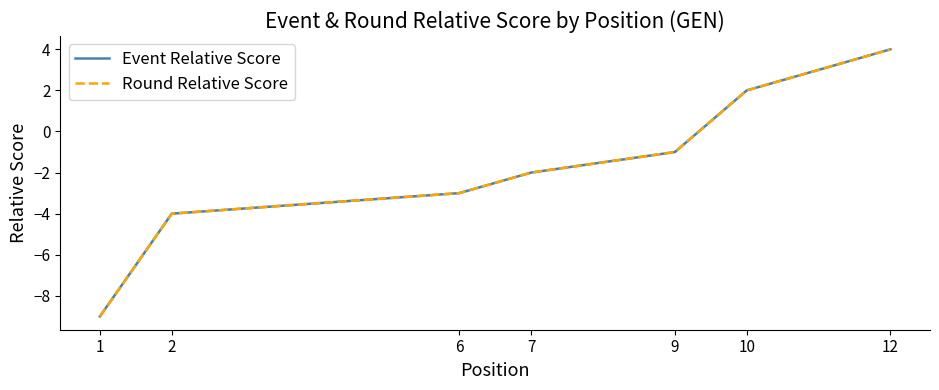

Which series has the widest spread of values?

Event Relative Score